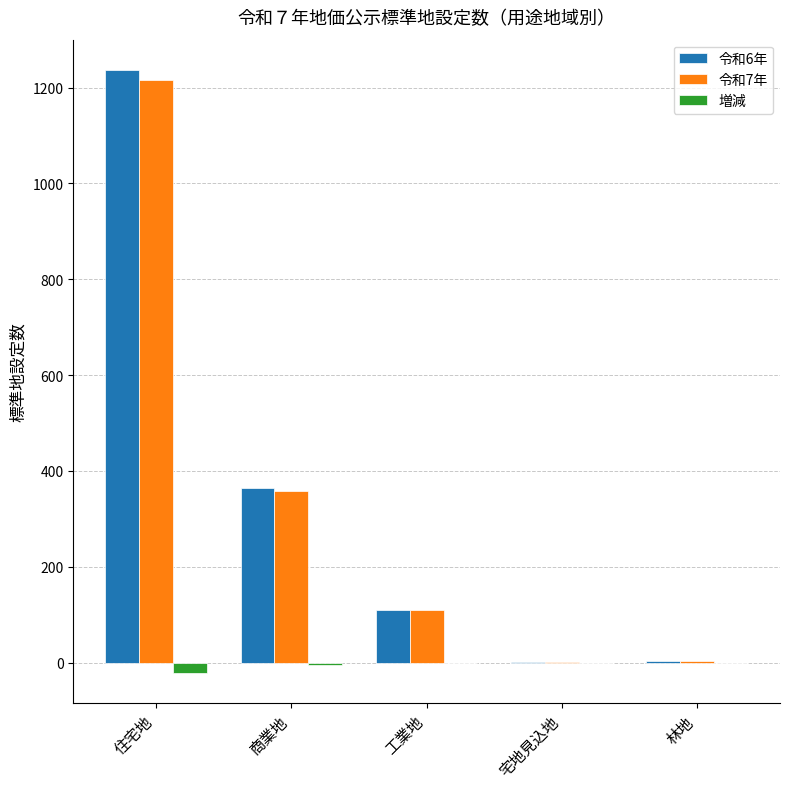

True or false: 令和6年 has a value of 110 at 工業地.

True